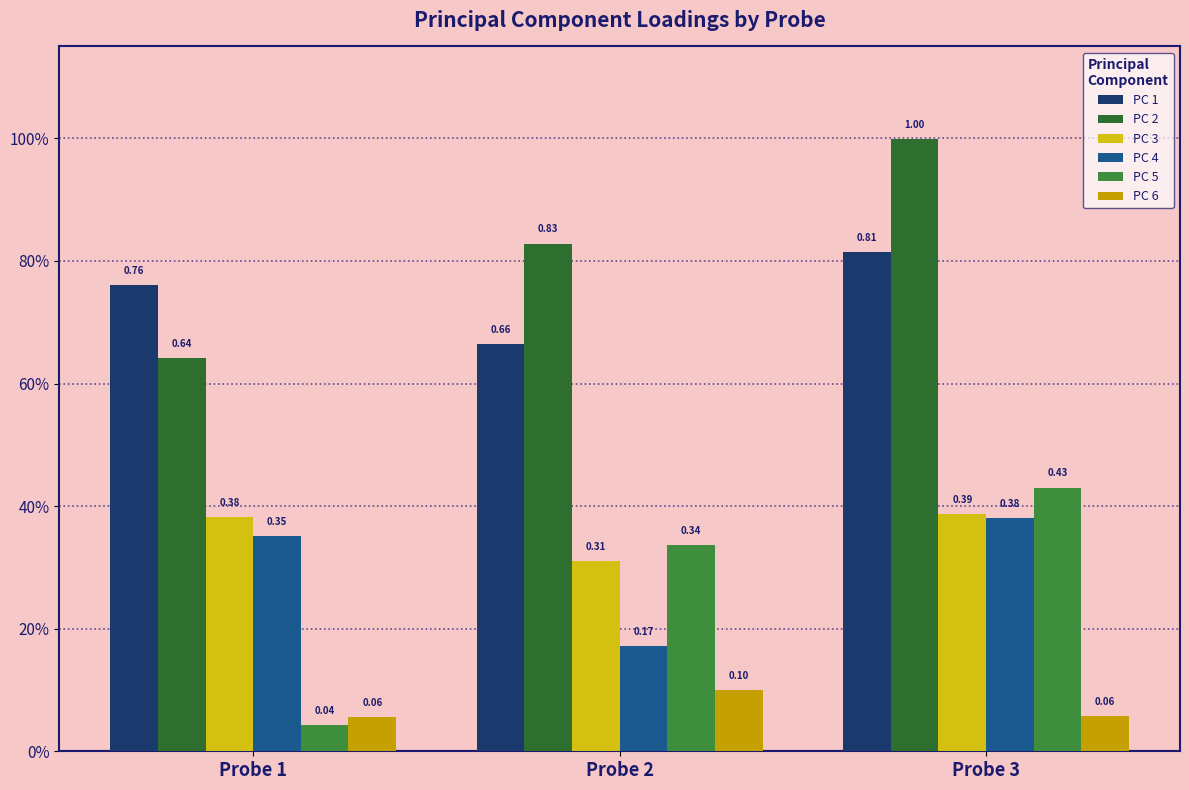

What is the total value across all series at Probe 2?

2.4